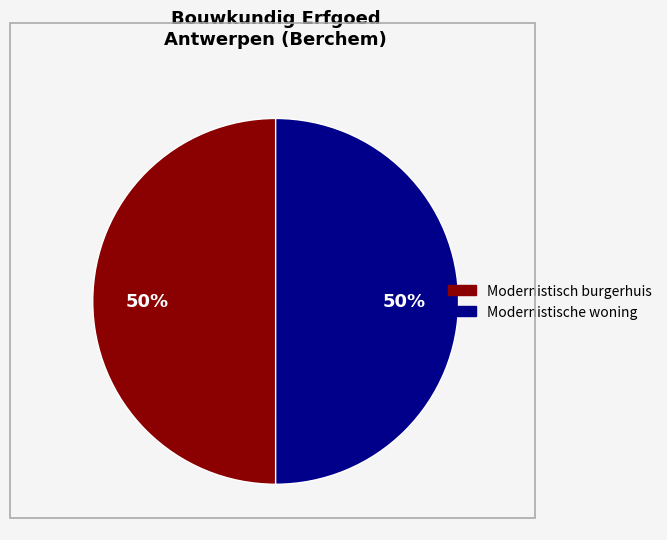

To the nearest percent, what is the average slice percentage?

50%